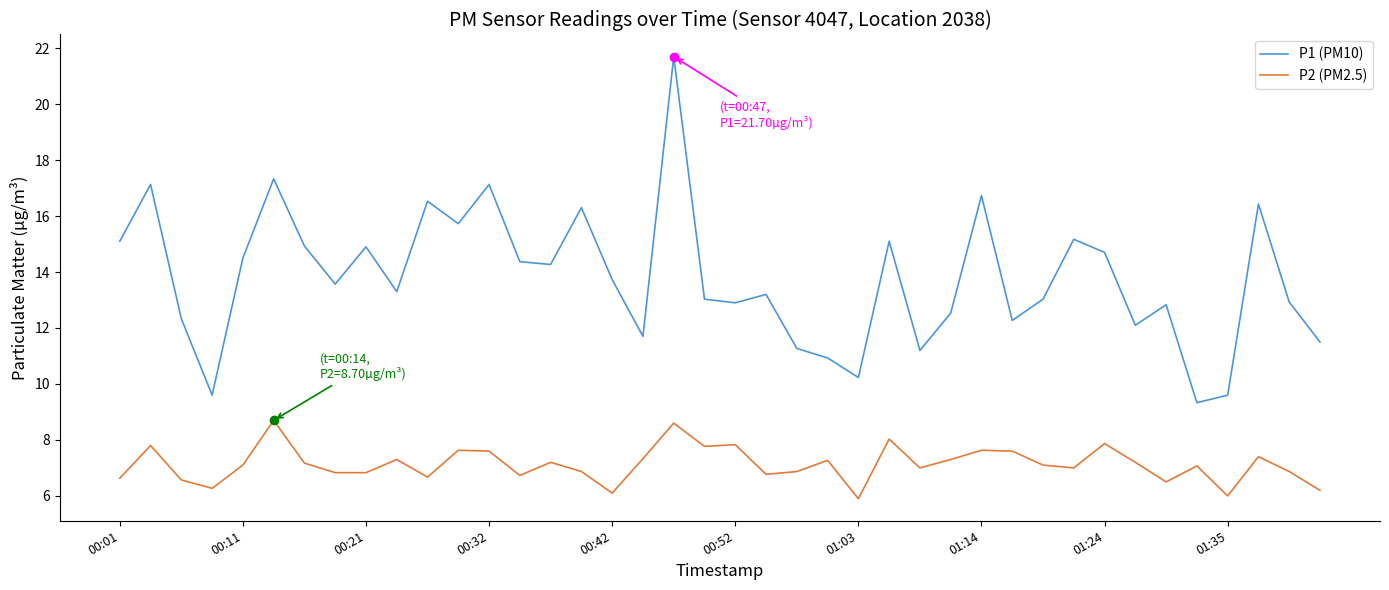

True or false: P1 (PM10) and P2 (PM2.5) intersect in this chart.

False